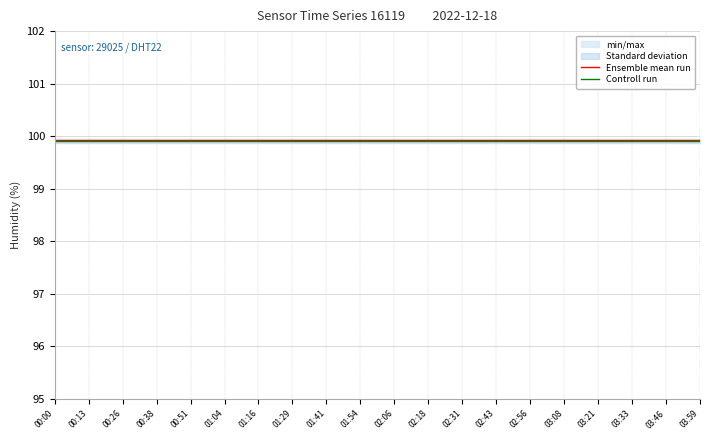

Is the value of Ensemble mean run at 01:04 greater than the value of Controll run at 01:54?

Yes